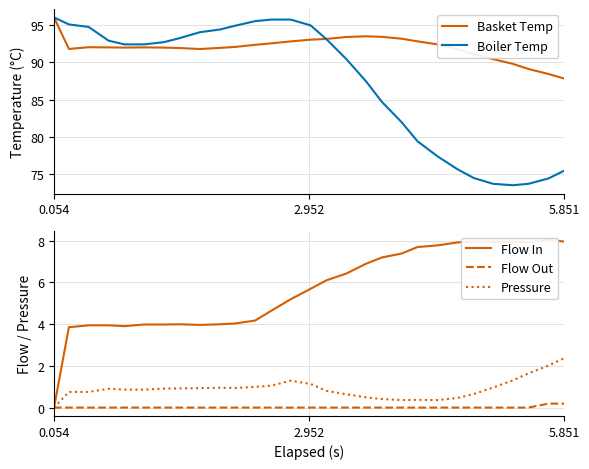

Which series has the largest range (max minus min)?

Boiler Temp